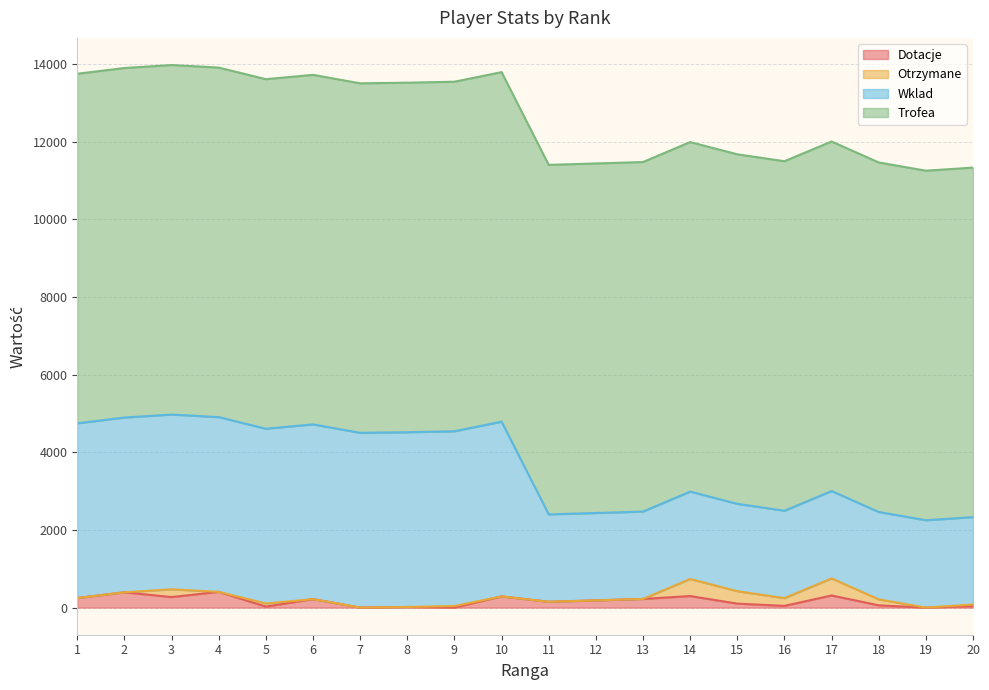

What is the highest value of the Dotacje series?

405